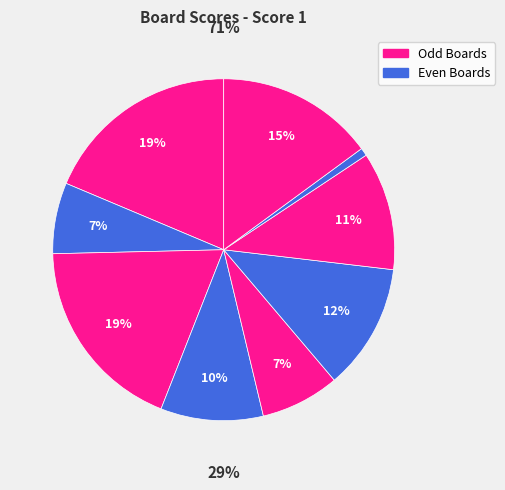

How many segments does this pie chart have?

9